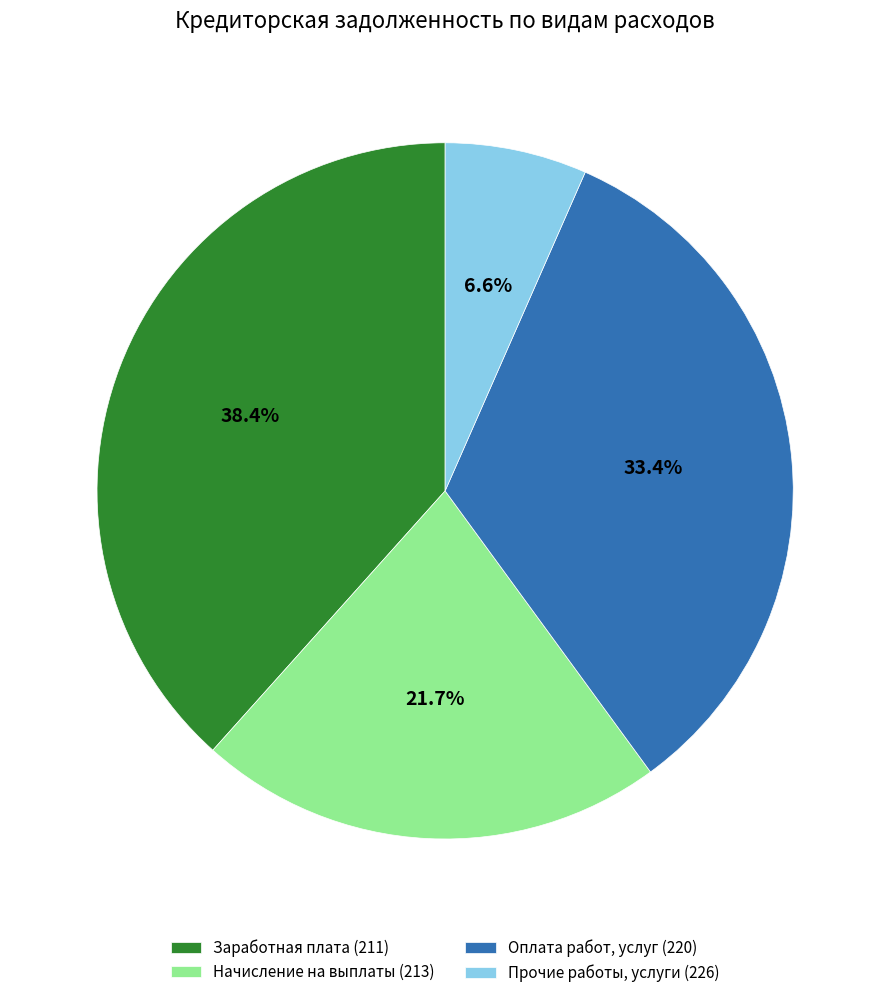

True or false: Начисление на выплаты (213) accounts for 22% of the total.

True